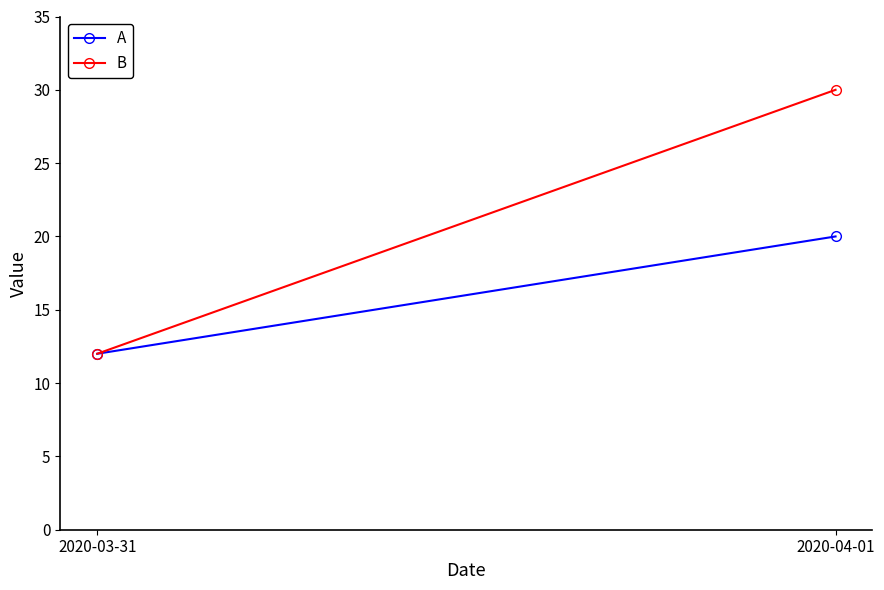

Between 2020-03-31 and 2020-04-01, which is larger?

2020-04-01